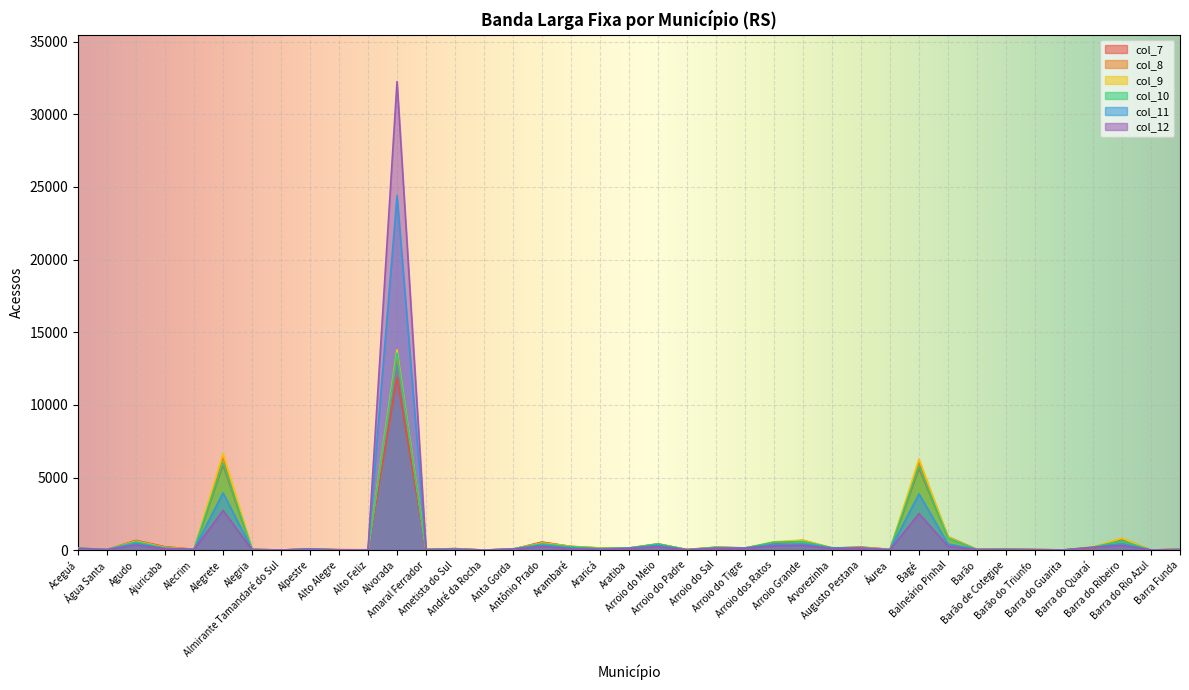

True or false: col_7 and col_11 intersect in this chart.

True